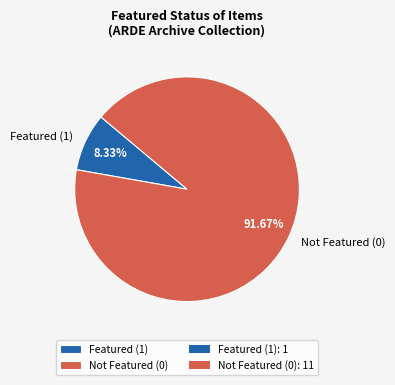

How many slices are in this pie chart?

2